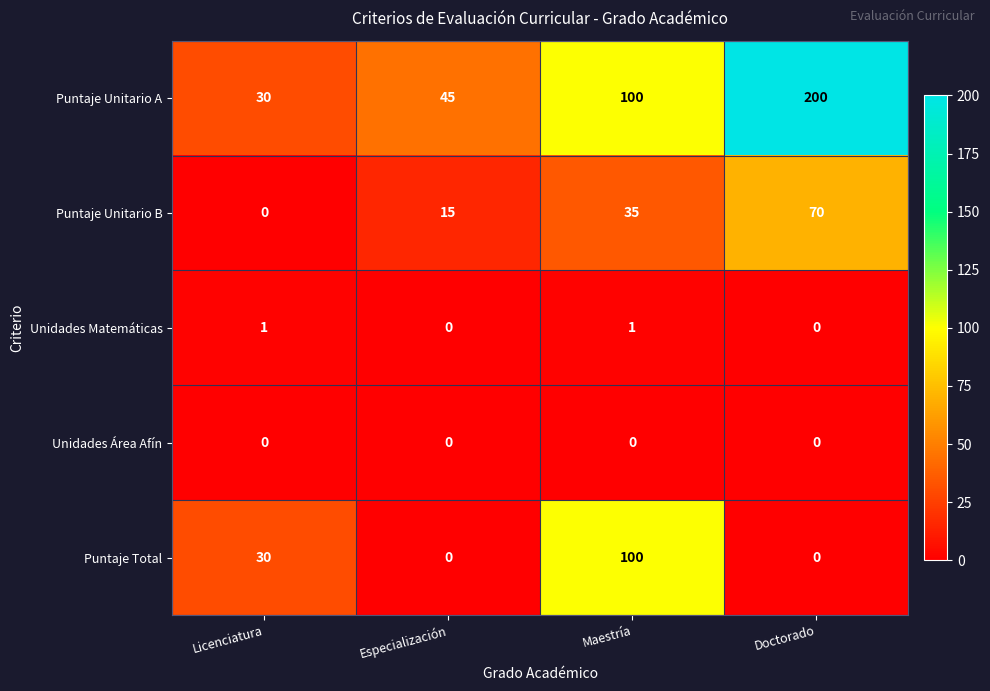

The value of Unidades Matemáticas at Especialización is 0. True or false?

True